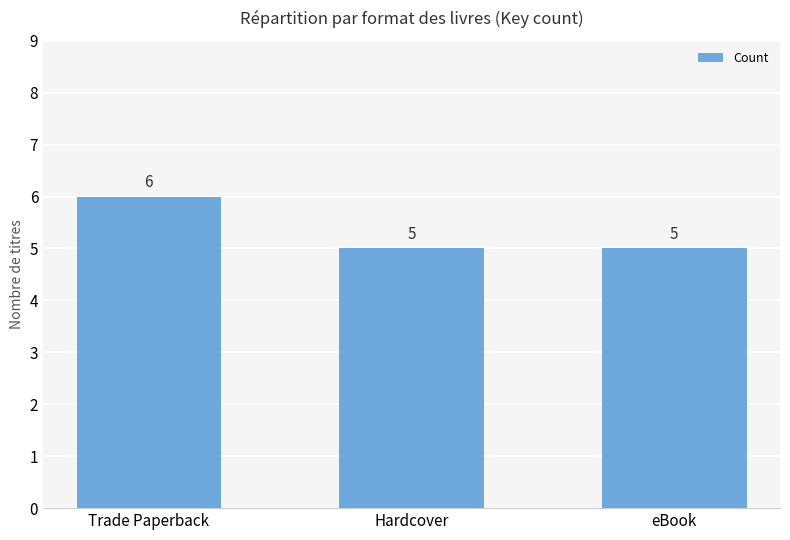

Is it true that the value at eBook is 3?

False